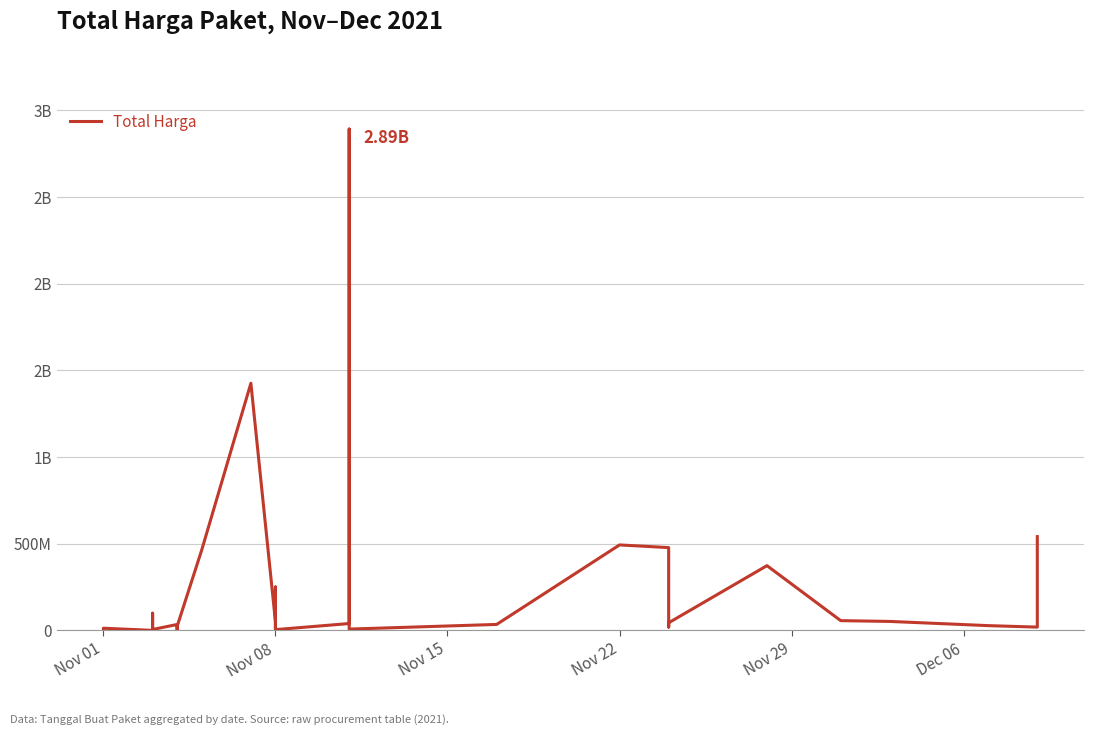

True or false: there are more than 0 points higher than both neighbors.

True